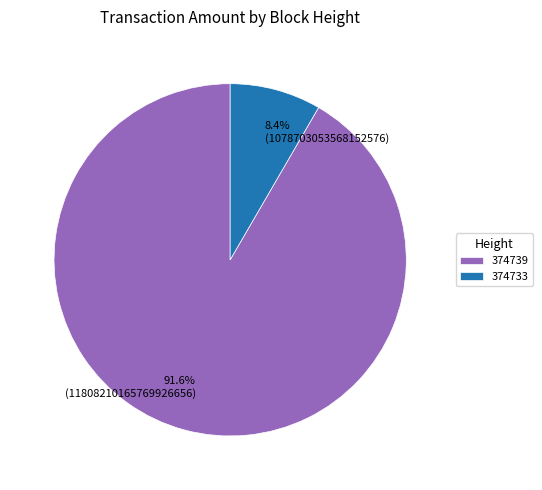

To the nearest percent, what is the difference between the 374739 and 374733 slice percentages?

83%